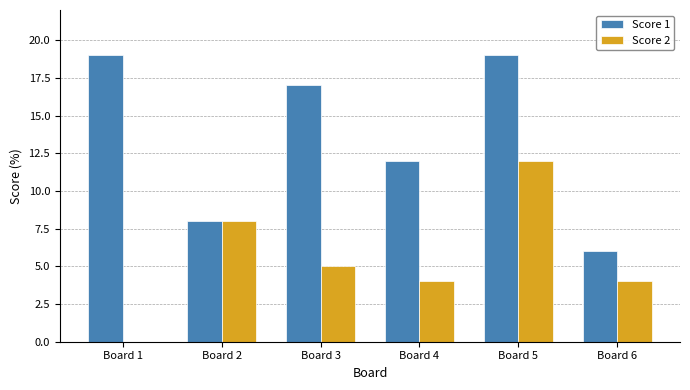

Which series has the widest spread of values?

Score 1